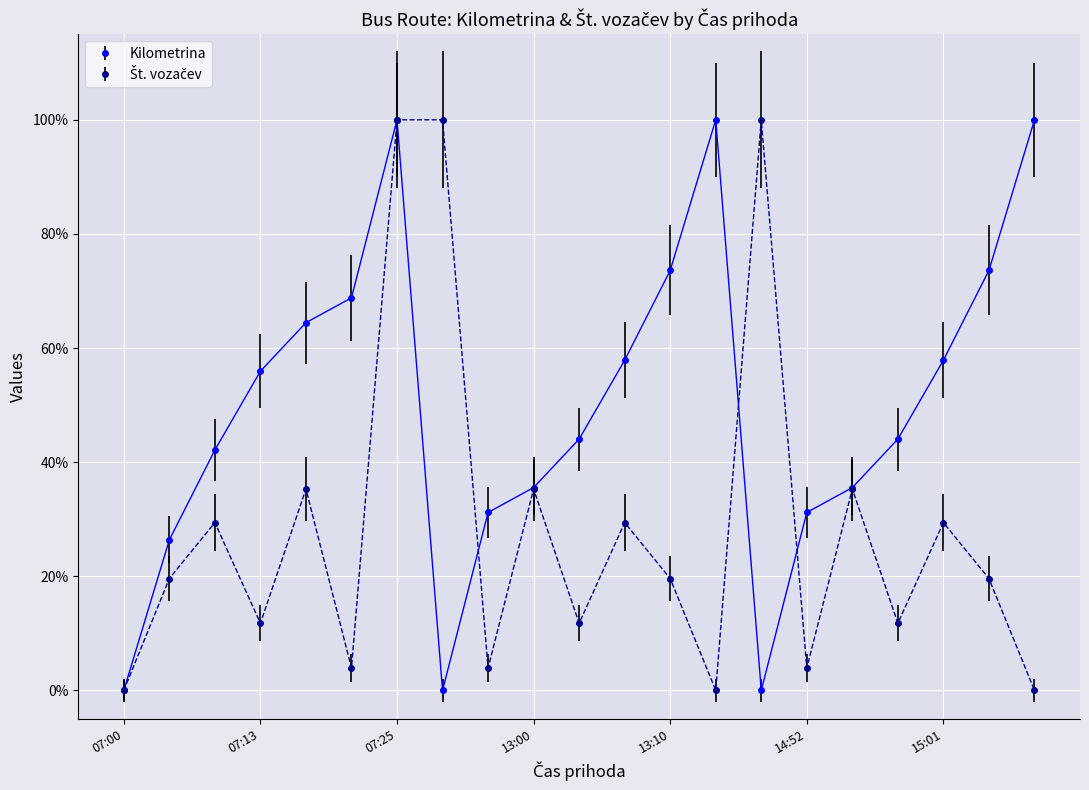

What is the highest value of the Kilometrina series?

100.0